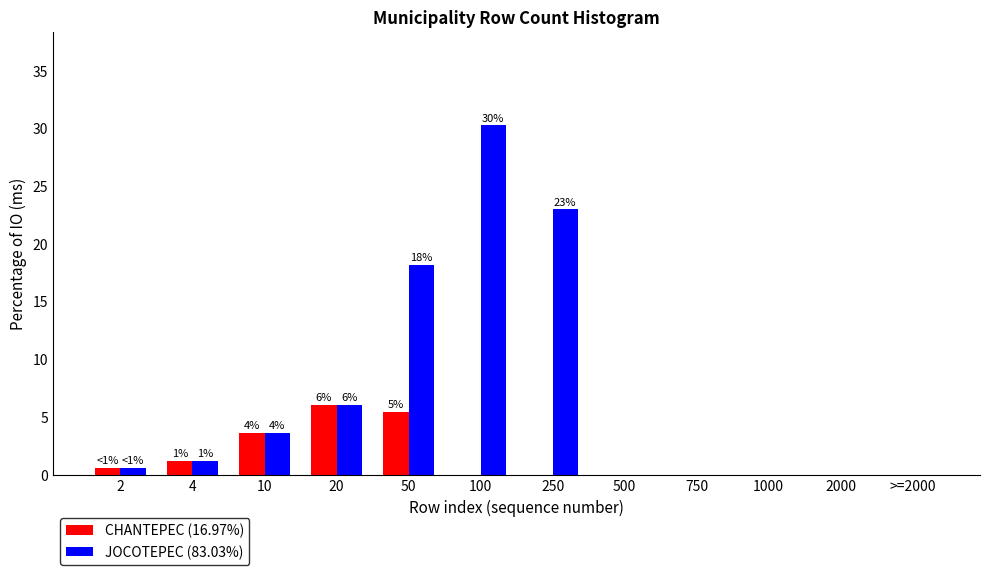

Reading left to right, what are all the values shown in this chart?

CHANTEPEC (16.97%): 2=0.6	4=1.2	10=3.6	20=6.1	50=5.5	100=0.0	250=0.0	500=0.0	750=0.0	1000=0.0	2000=0.0	>=2000=0.0
JOCOTEPEC (83.03%): 2=0.6	4=1.2	10=3.6	20=6.1	50=18.2	100=30.3	250=23.0	500=0.0	750=0.0	1000=0.0	2000=0.0	>=2000=0.0